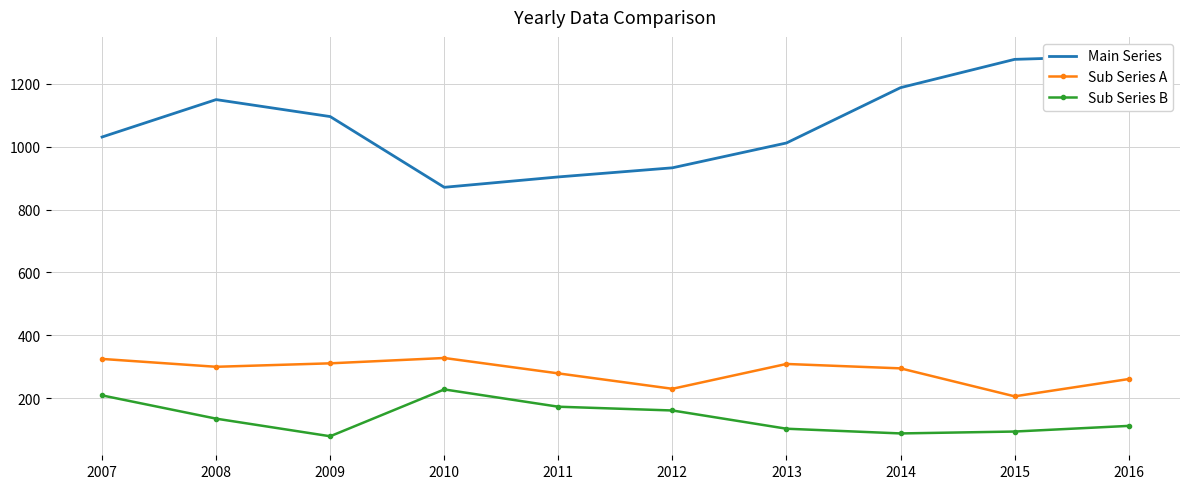

What is the total value across all series at 2012?

1324